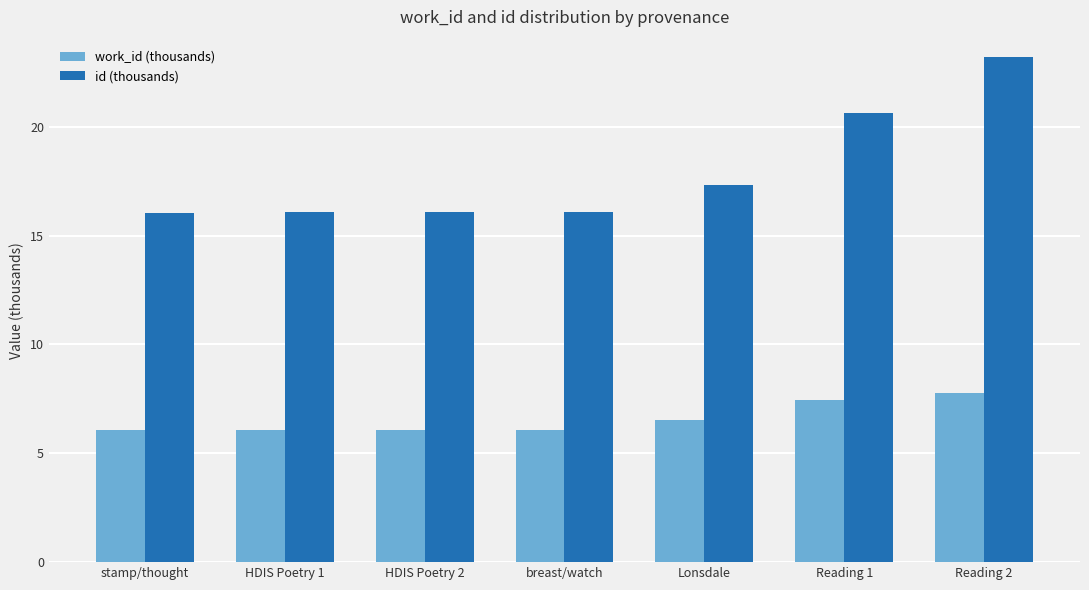

Which series changed the most between HDIS Poetry 1 and Reading 1?

id (thousands)